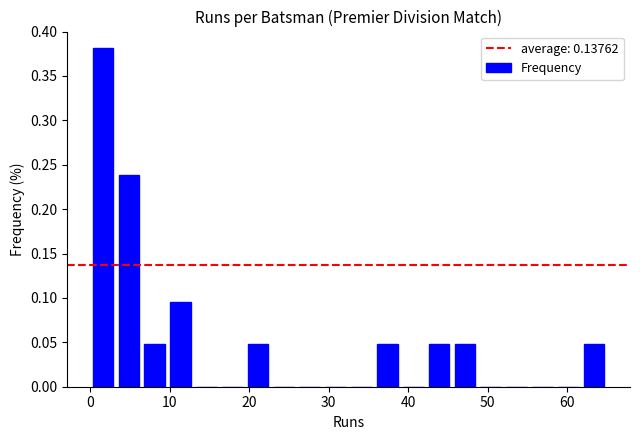

Around what value on the x-axis is the tallest bar? Give the approximate position of its centre, as read against the axis.

2